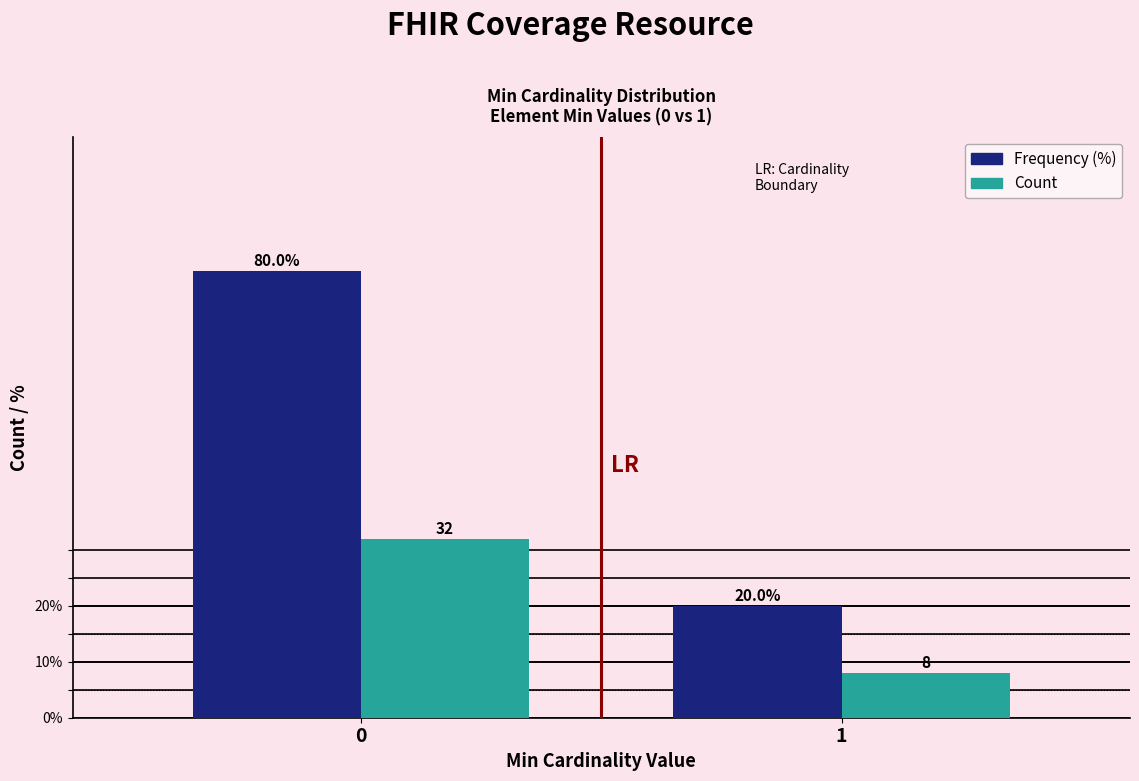

What is the spread (max minus min) of values at 0?

48